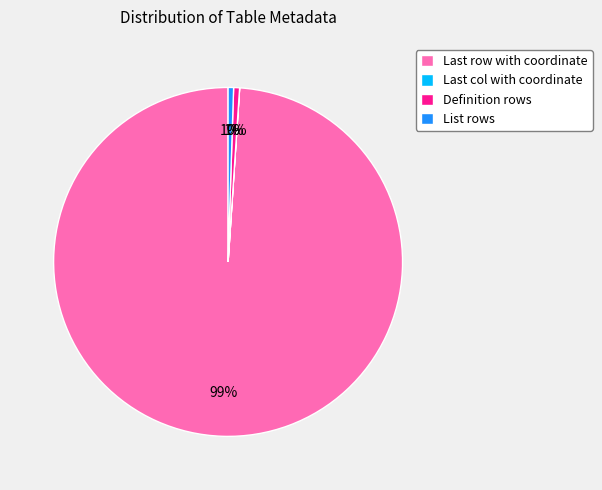

The List rows slice represents 1% of the pie. True or false?

True